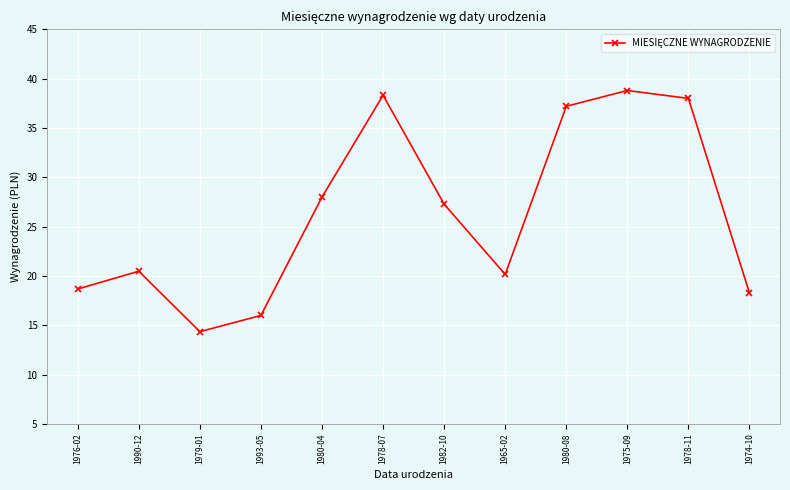

What position from the right is 1976-02?

12